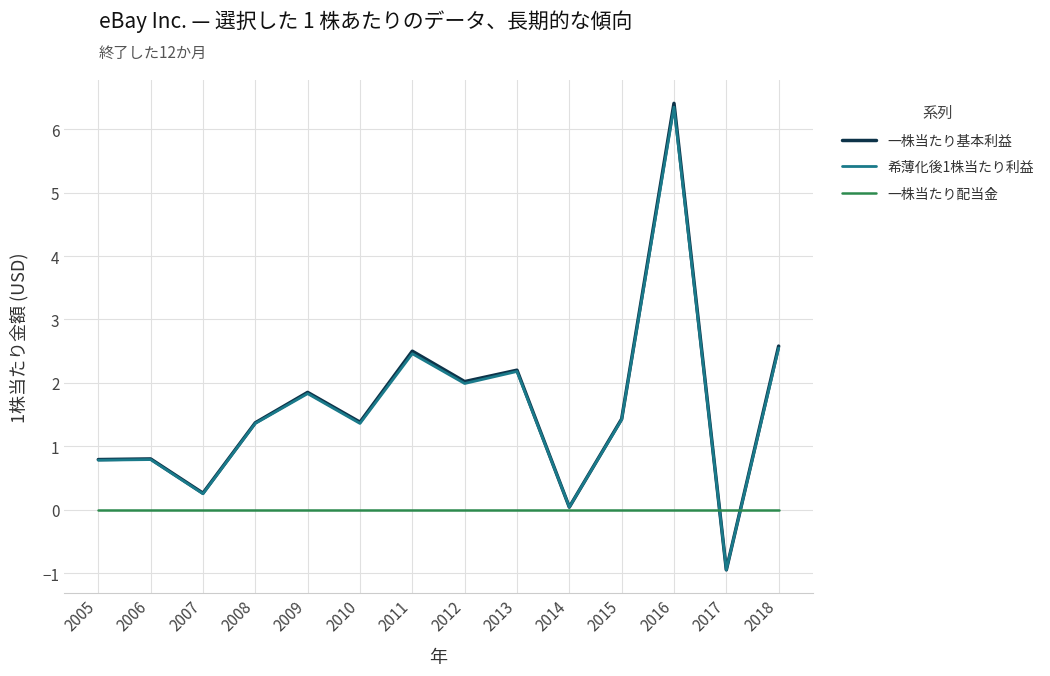

Does the chart display data point markers on the line(s)?

No